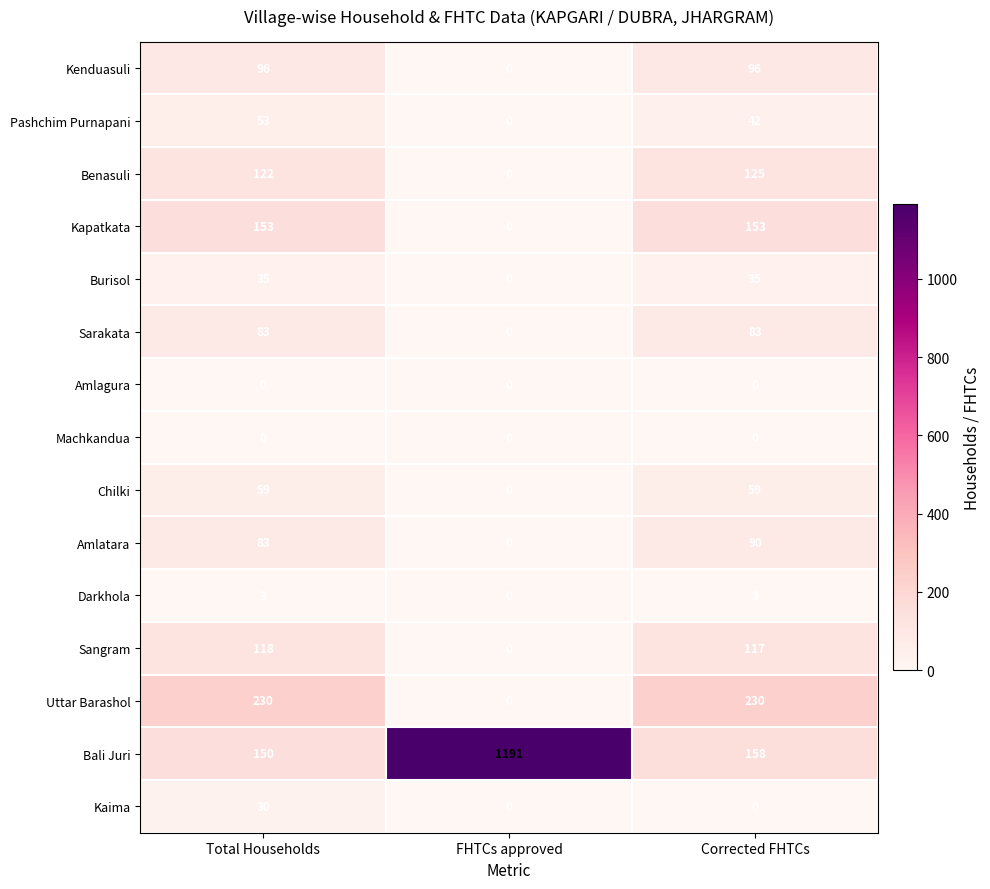

The Burisol series shows 49 at Total Households. True or false?

False